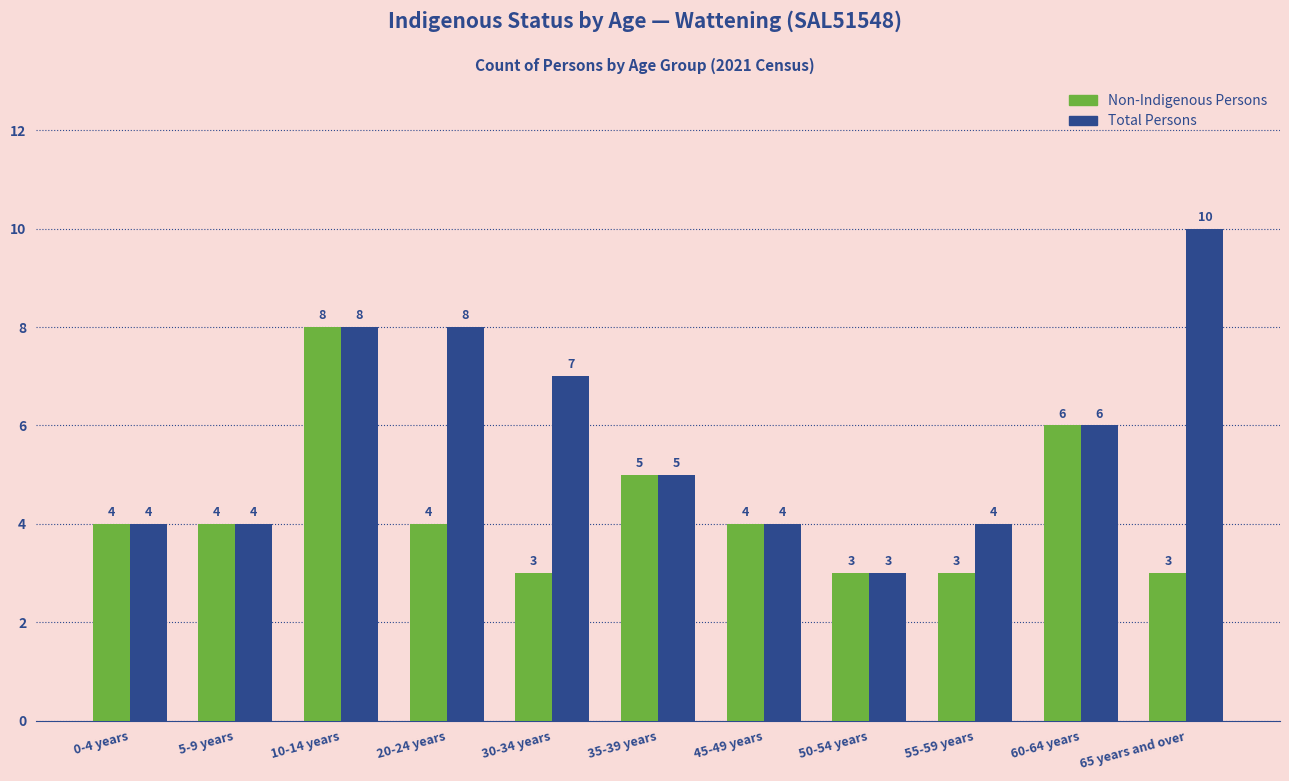

Rank the series by their maximum value, from lowest to highest.

Non-Indigenous Persons, Total Persons